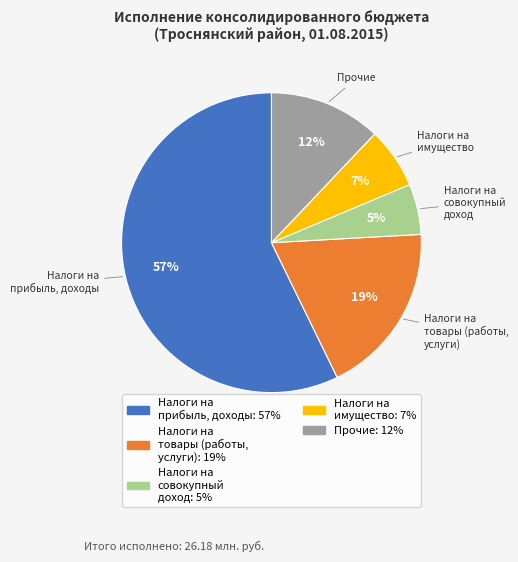

Does any single category account for the majority?

Yes